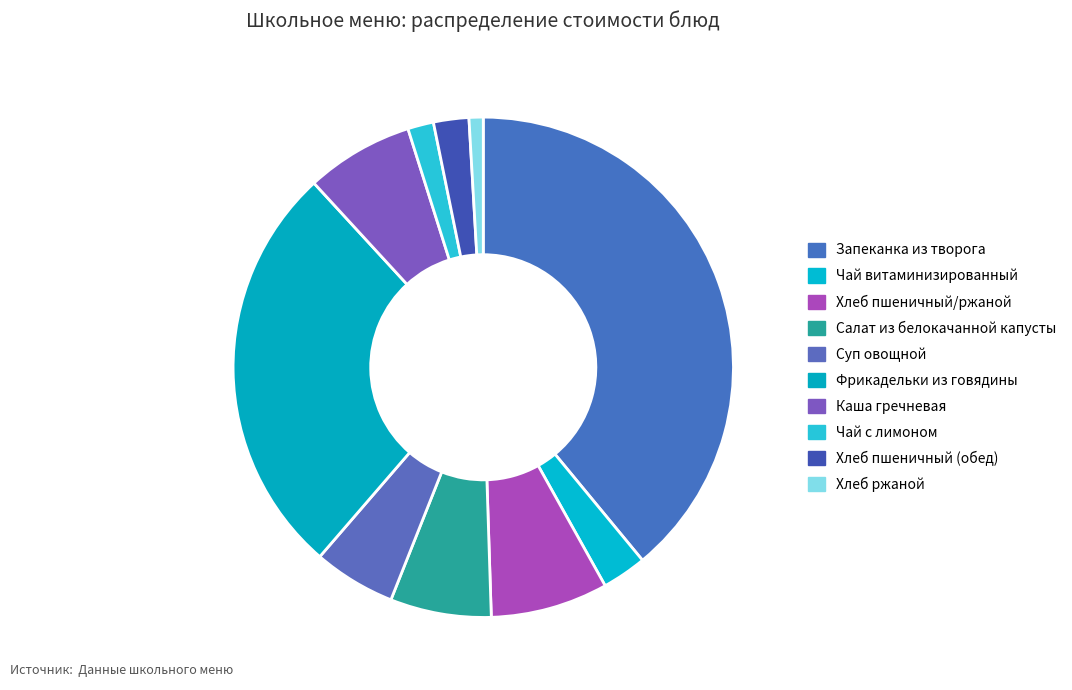

To the nearest percent, what is the combined percentage of Каша гречневая and Хлеб пшеничный/ржаной?

15%